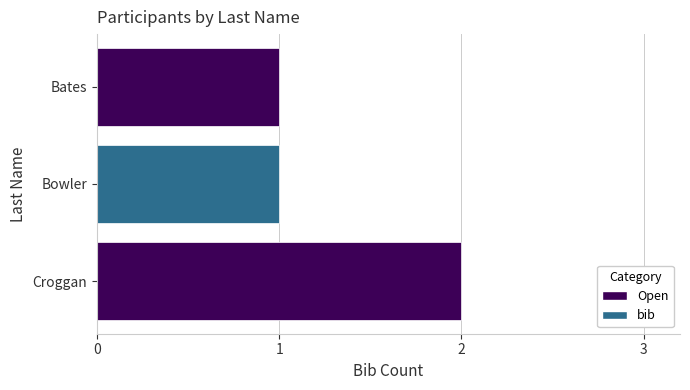

Approximately how many times larger is the value at Bates compared to Croggan?

0.5